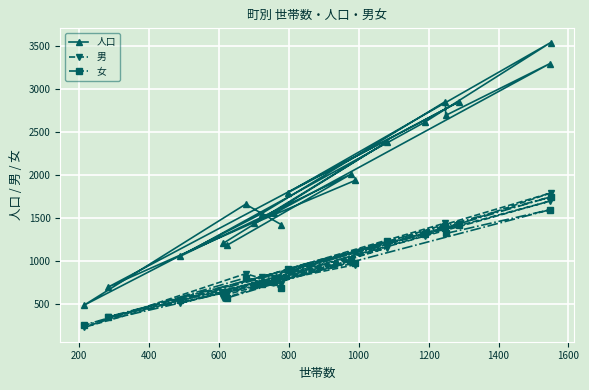

Which series has the widest spread of values?

人口